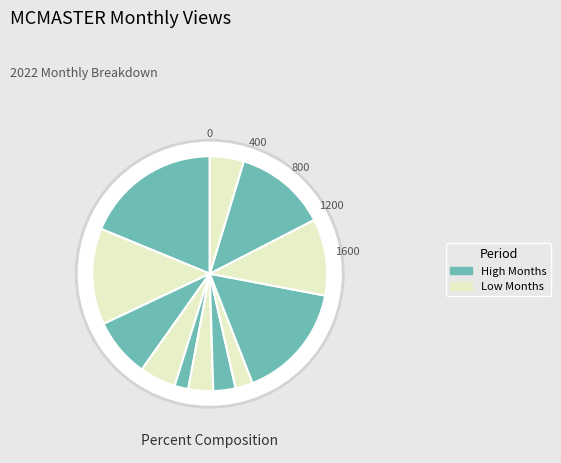

To the nearest percent, what portion does 2022-02 represent?

13%